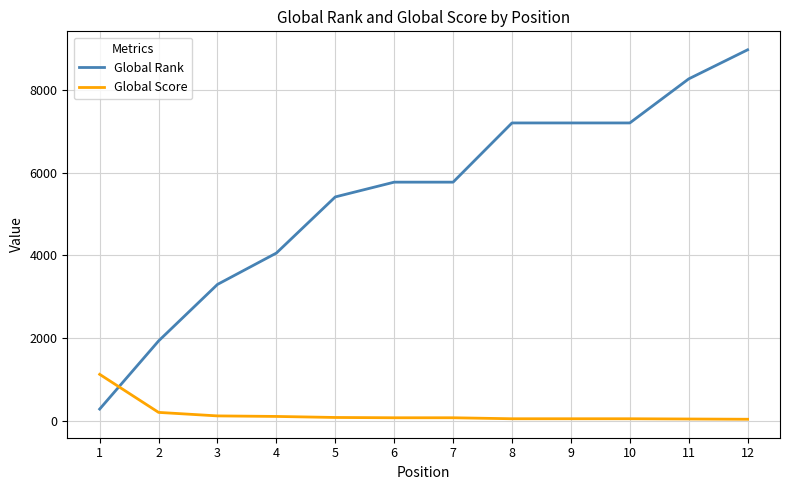

How many lines are shown in the chart?

2